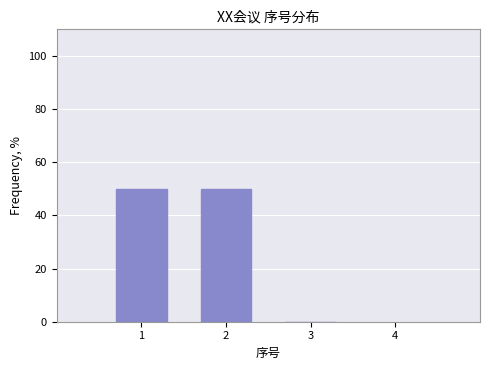

Reading left to right, list every bar in this chart as the range it spans on the x-axis followed by its height. The values are not printed on the chart, so give them approximately, as read against the axis.

0.5 to 1.5: 50
1.5 to 2.5: 50
2.5 to 3.5: 0